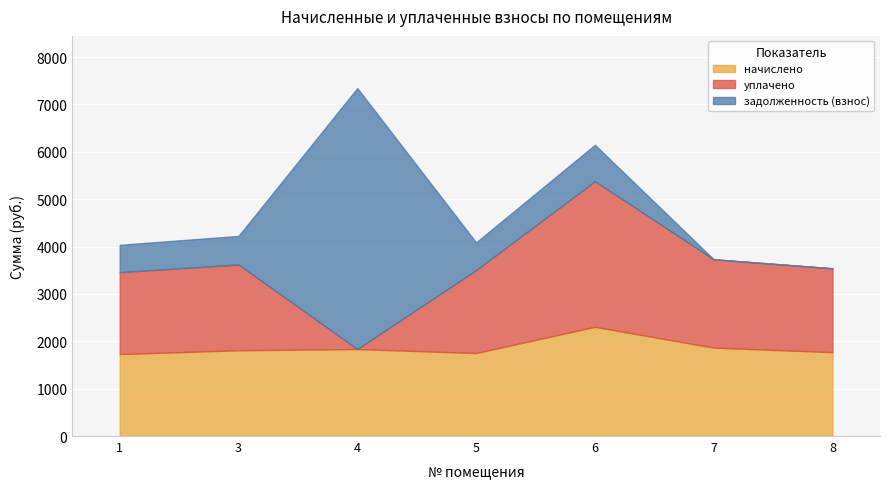

Which series ends up on top after the final intersection of начислено and задолженность (взнос)?

начислено